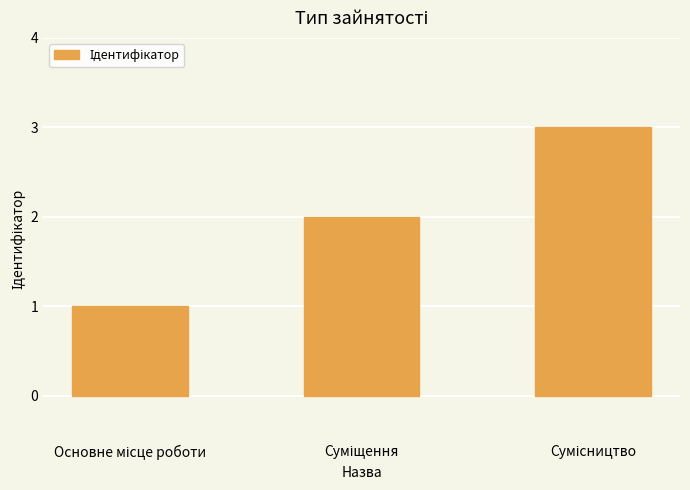

What is the smallest value displayed?

1